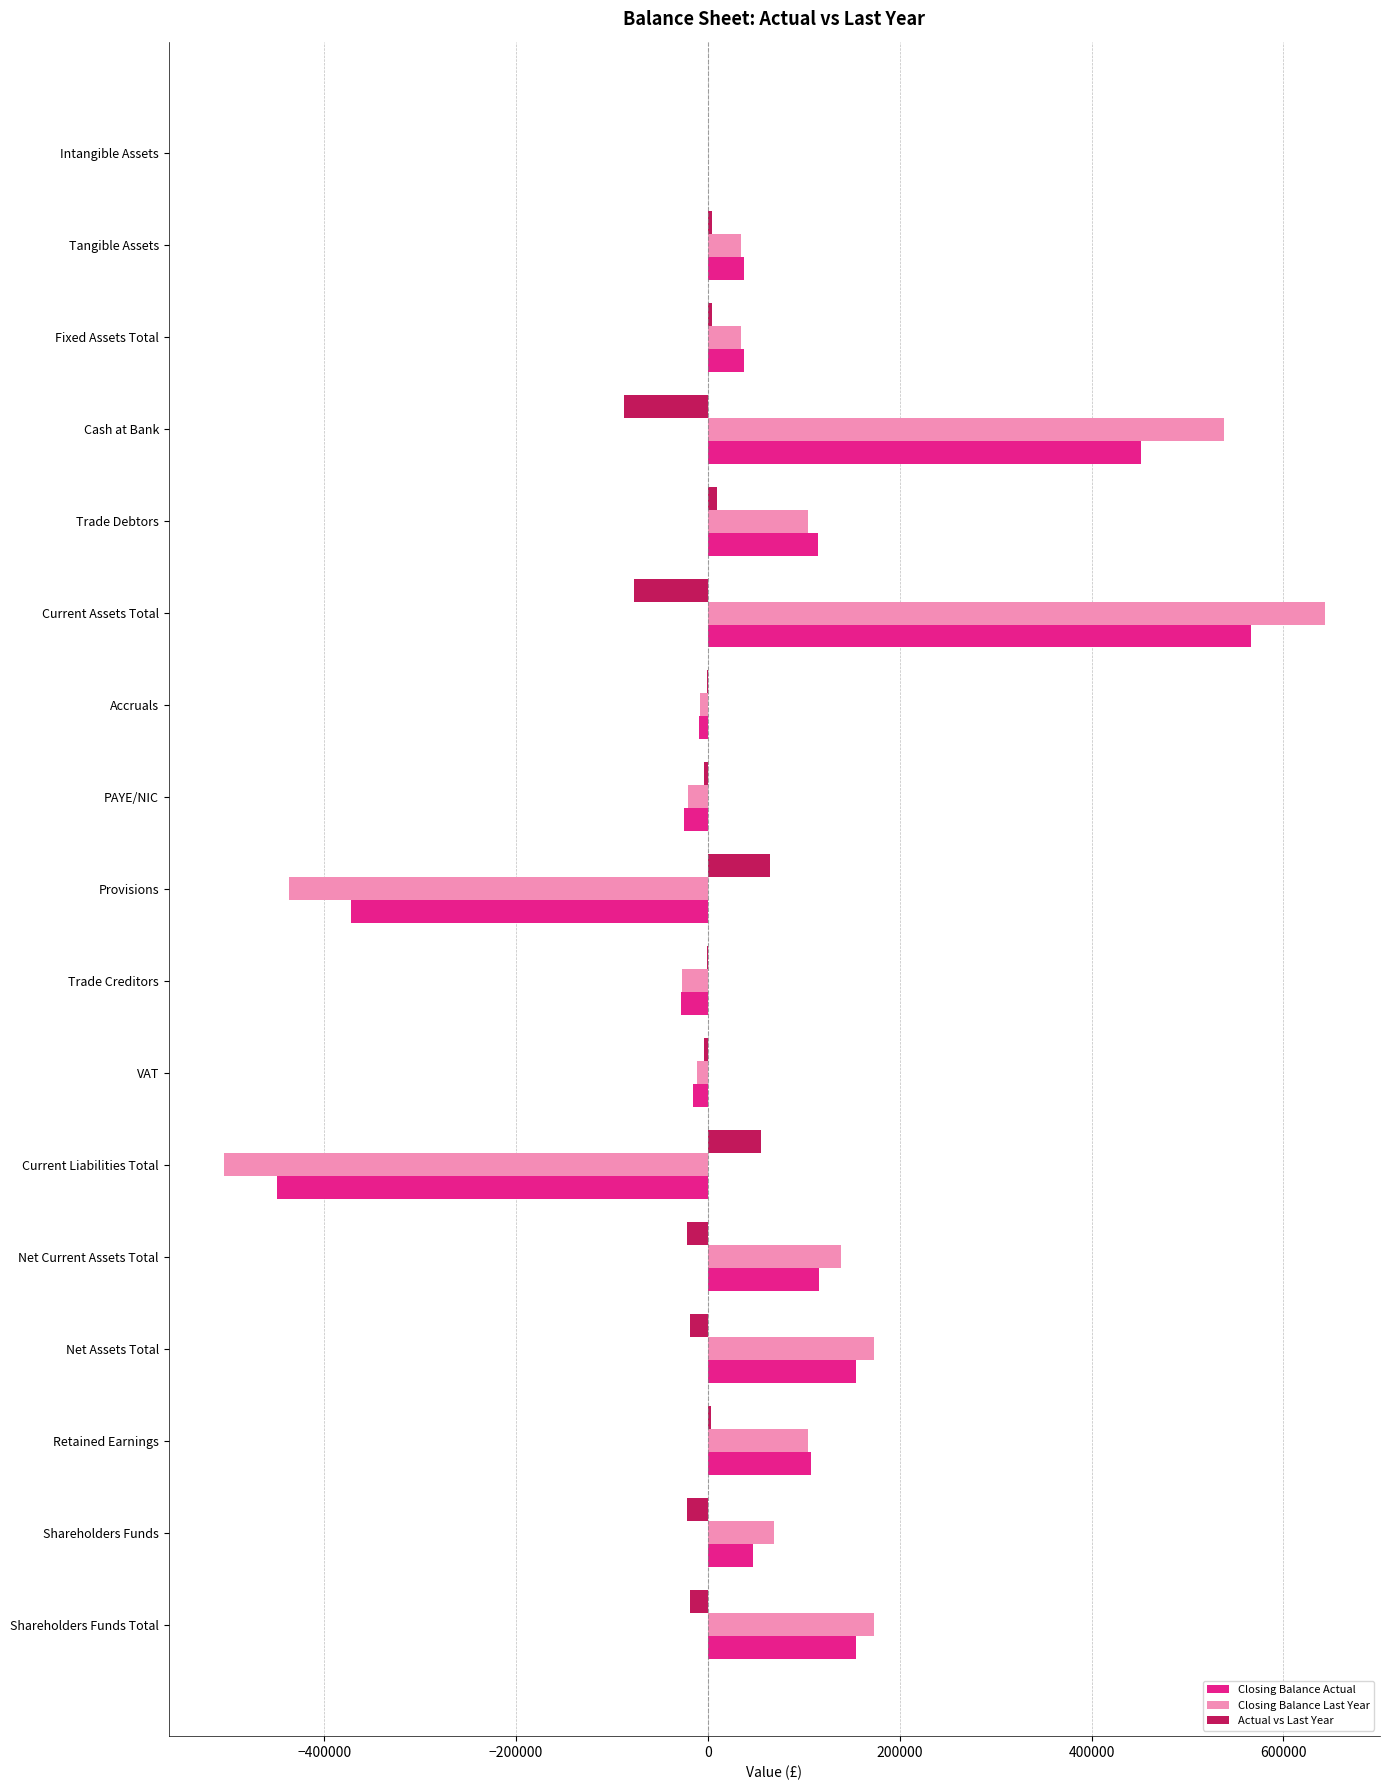

What value does the Closing Balance Actual series have at Current Liabilities Total?

-449555.5